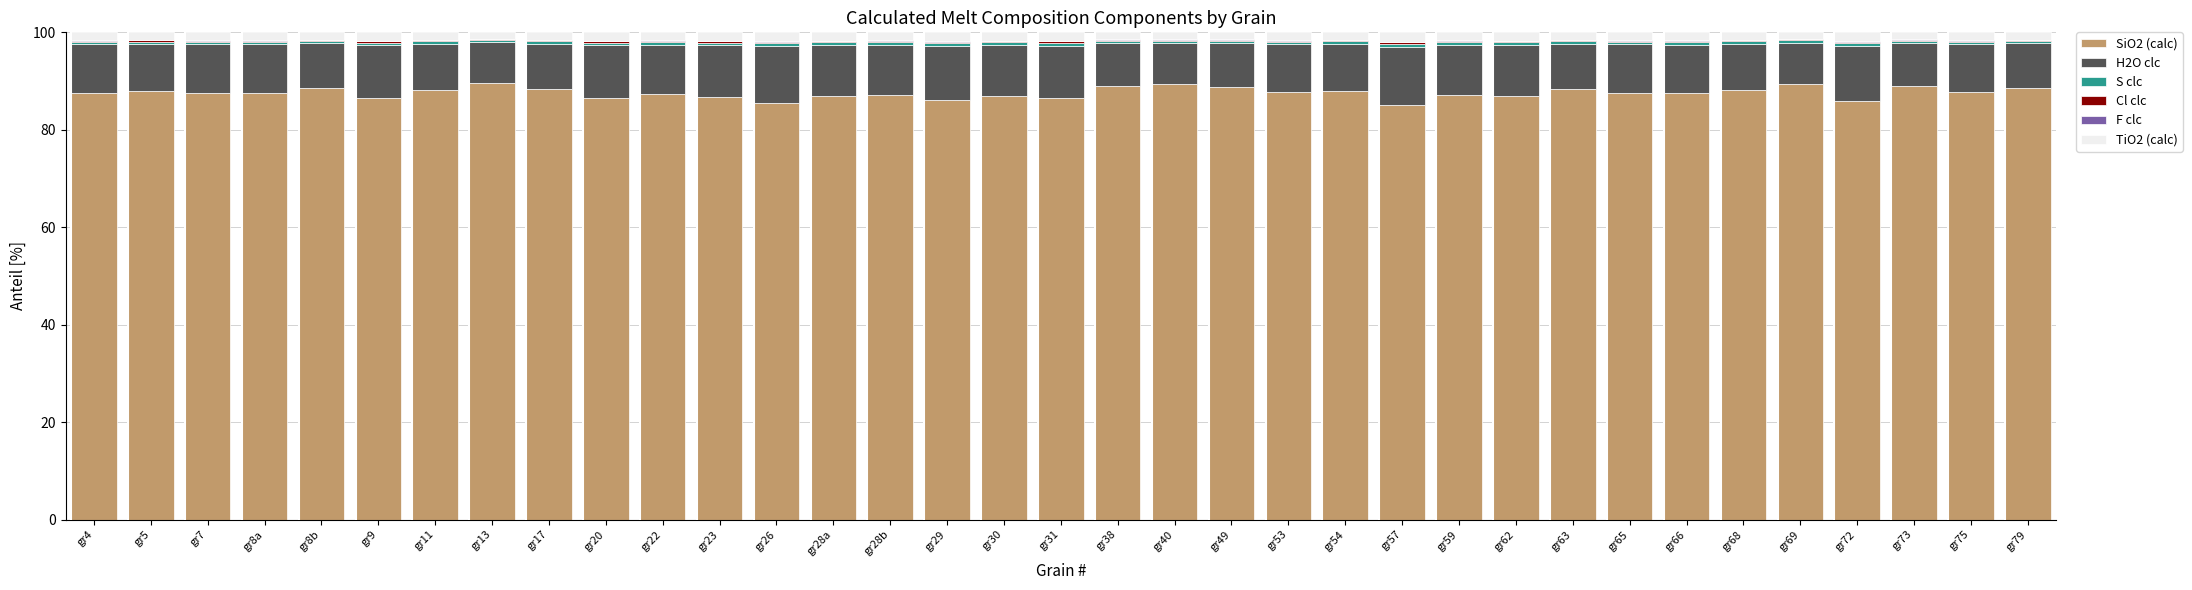

What is the maximum value for SiO2 (calc)?

89.5